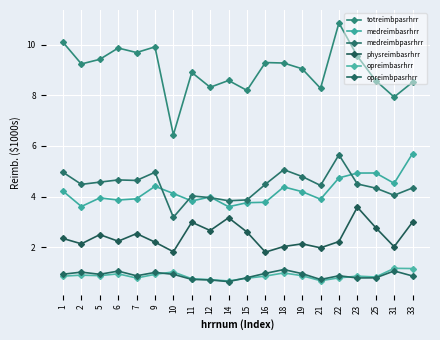

At how many categories does at least one series exceed 9?

11